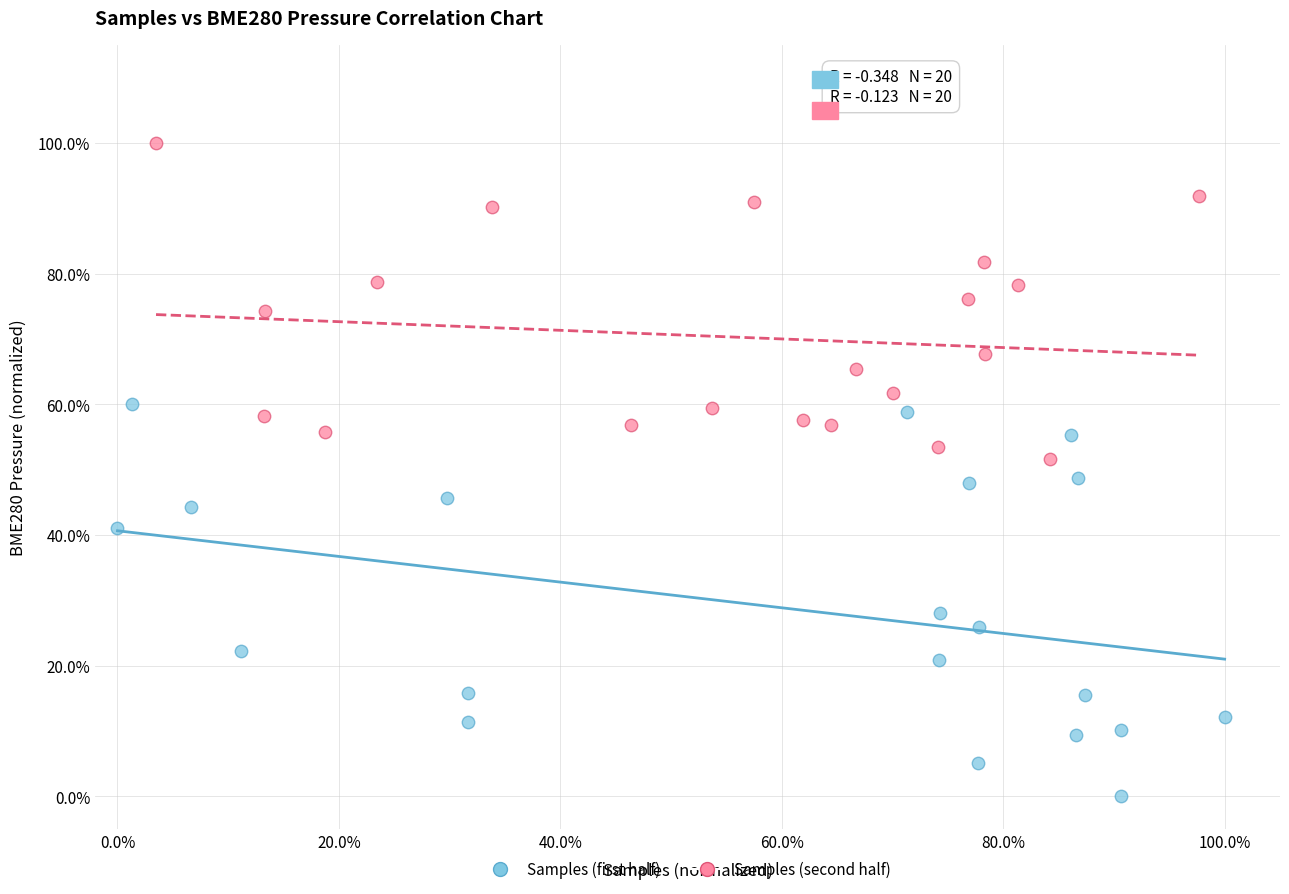

Which series contains the lowest Y value?

Samples (first half)